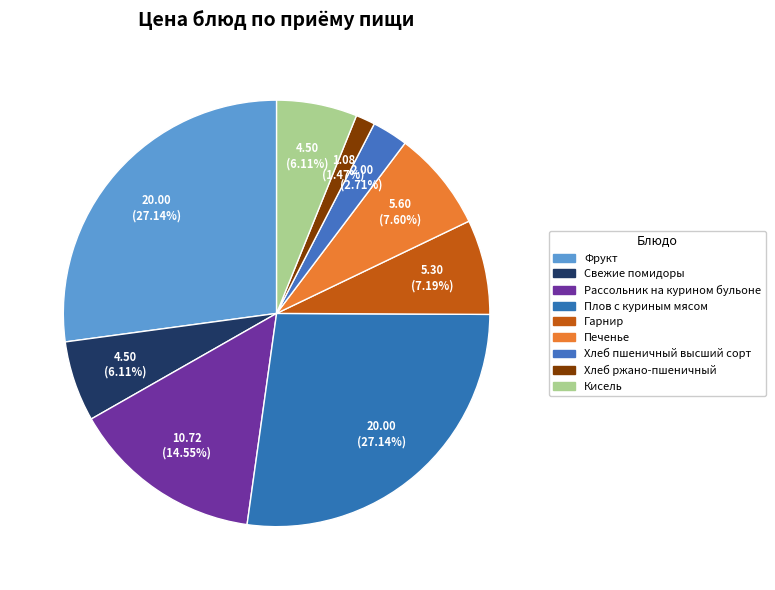

Rank the categories by value from lowest to highest.

Хлеб ржано-пшеничный, Хлеб пшеничный высший сорт, Свежие помидоры, Кисель, Гарнир, Печенье, Рассольник на курином бульоне, Фрукт, Плов с куриным мясом